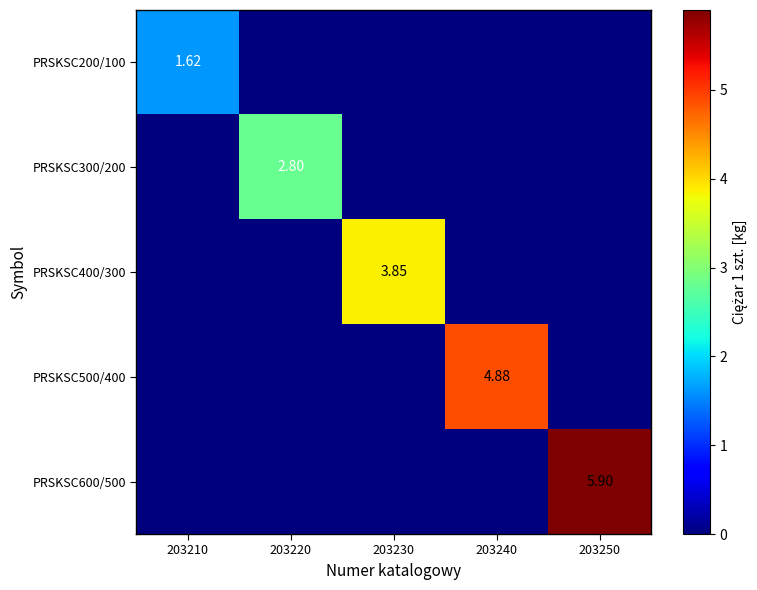

At how many categories does at least one series exceed 2?

4